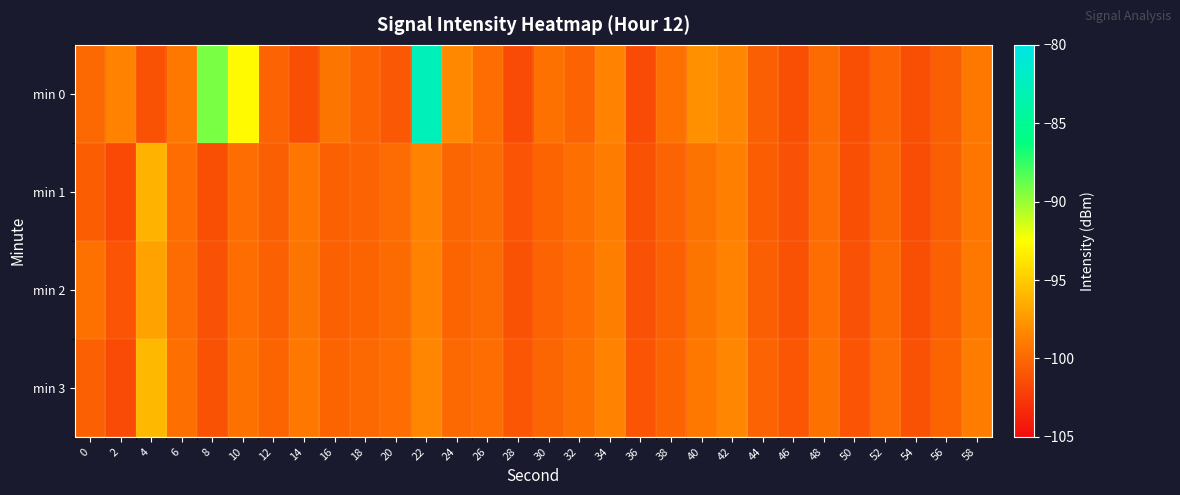

Which label corresponds to the smallest value in the chart?

2